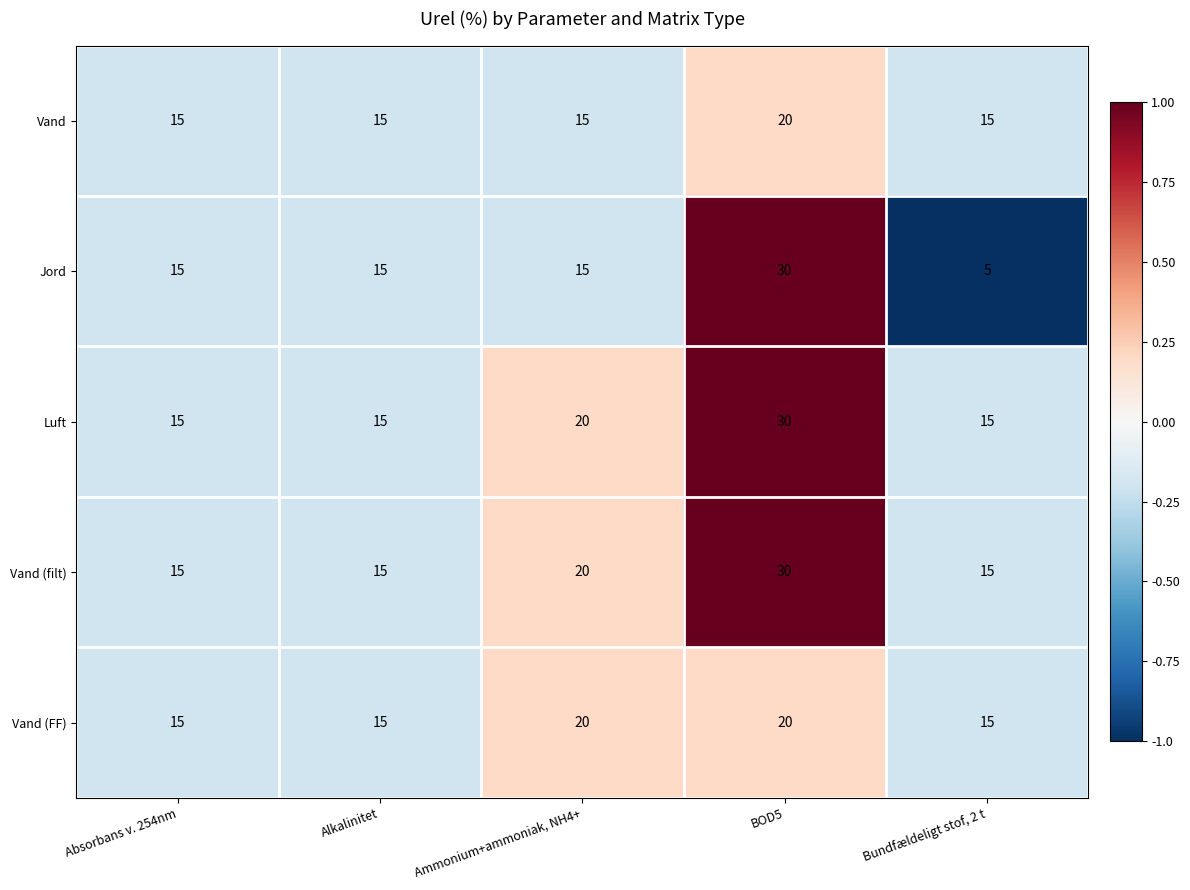

Count the Vand values in the range 15 to 16.

4